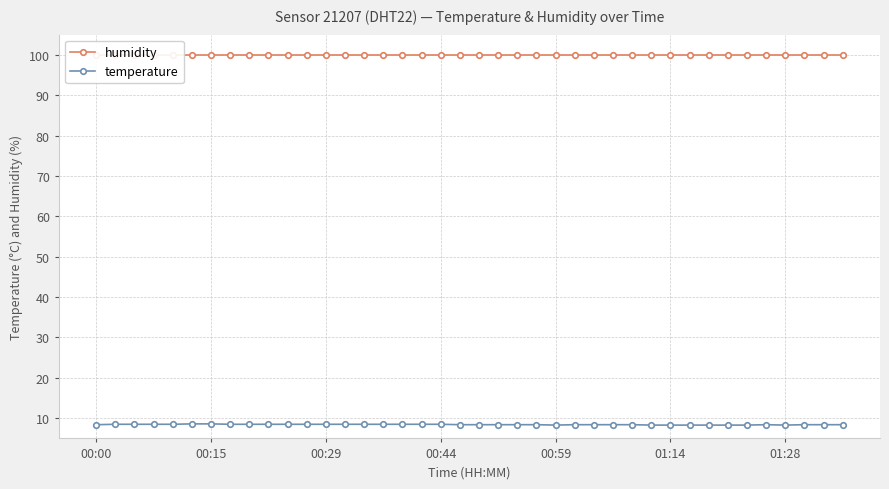

What is the approximate value of temperature at 32?

8.3